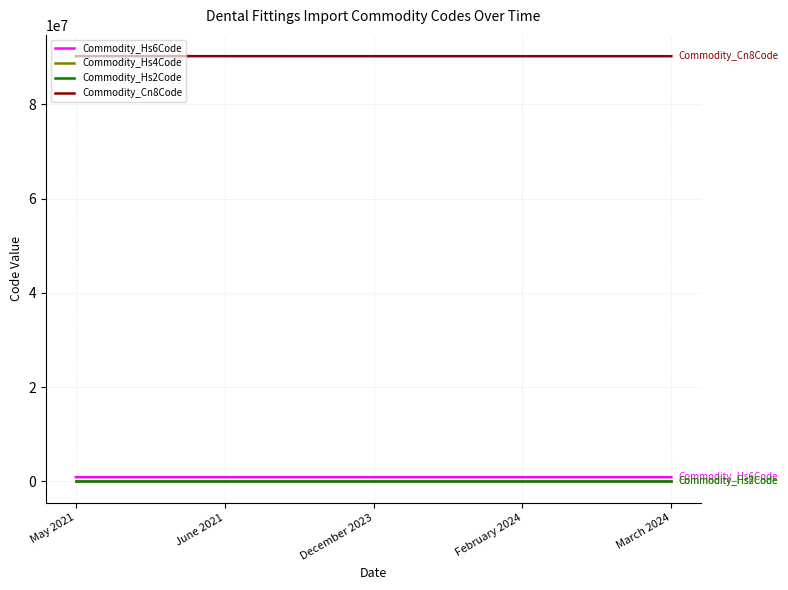

What is the maximum value for Commodity_Hs4Code?

9021.9